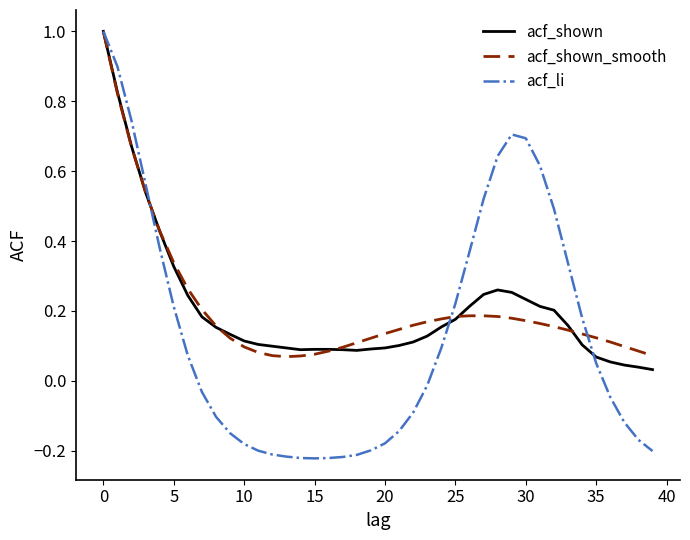

Which series has the widest spread of values?

acf_li